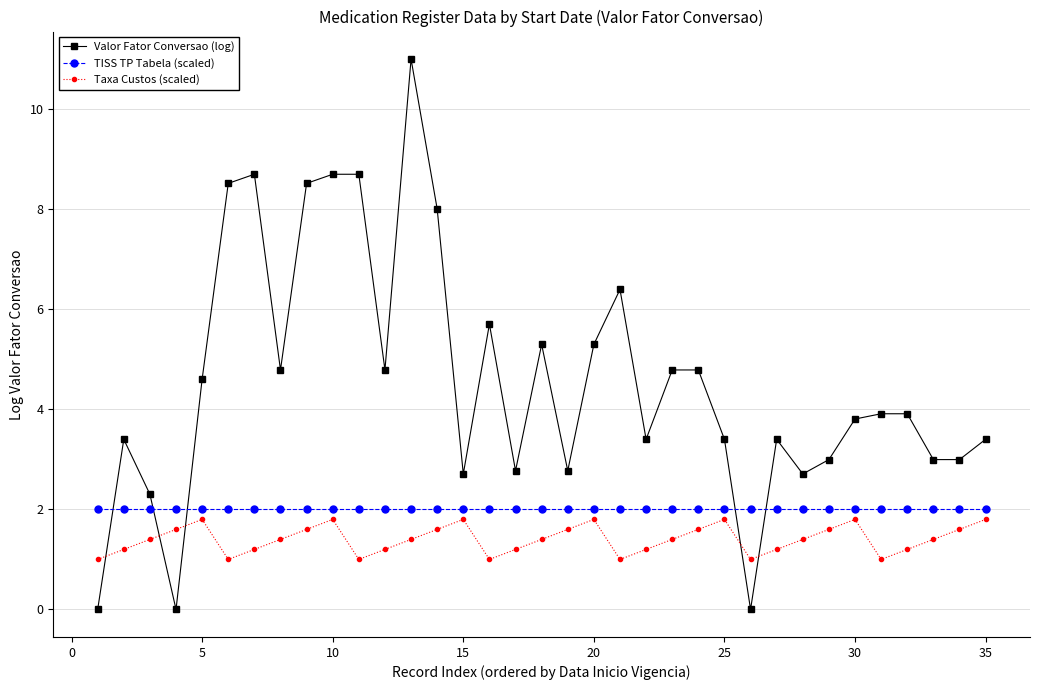

What is the maximum value for TISS TP Tabela (scaled)?

2.0